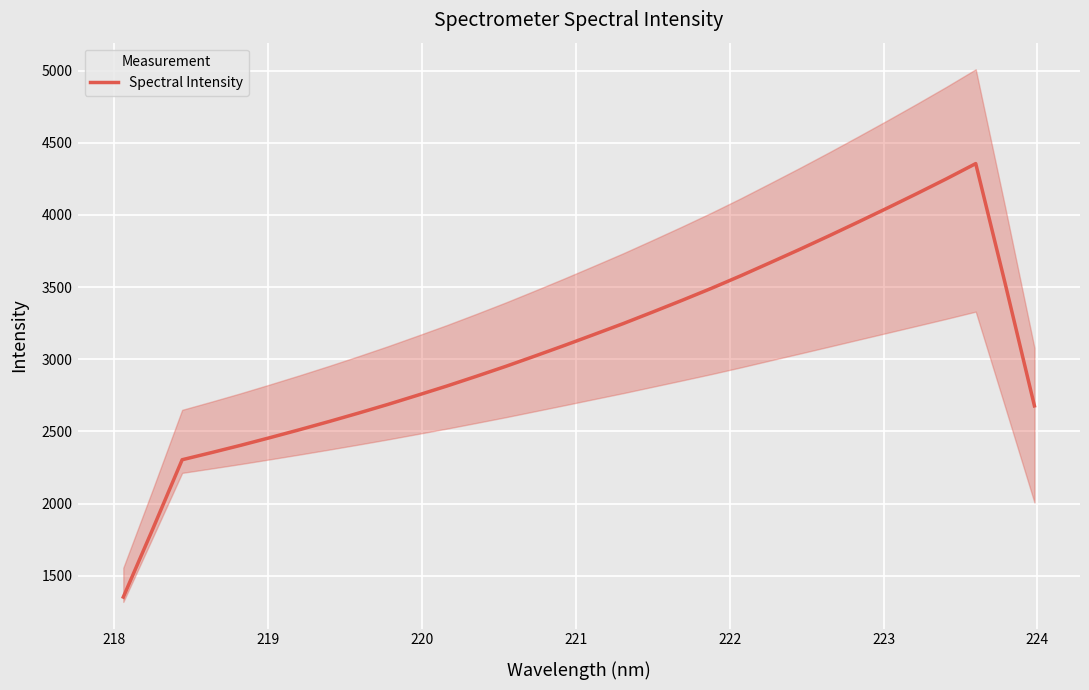

What is the maximum value for Spectral Intensity?

4355.7